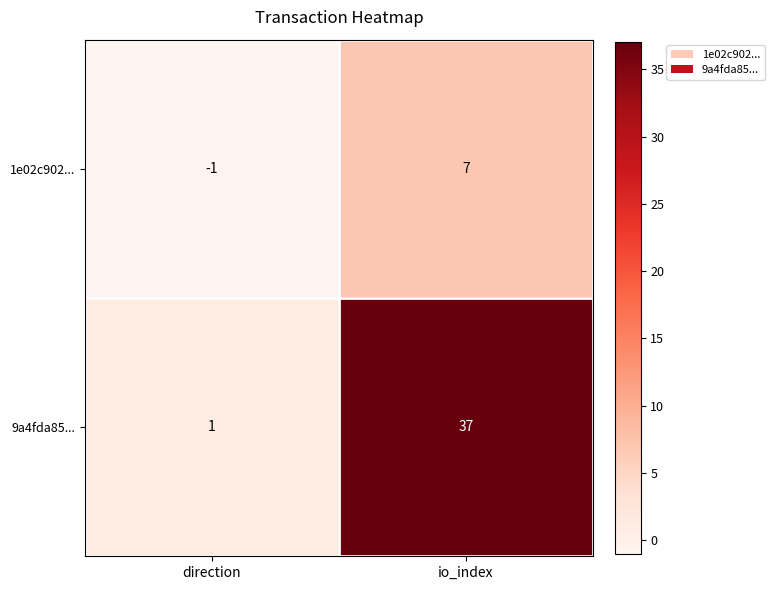

How many series are shown in this chart?

2